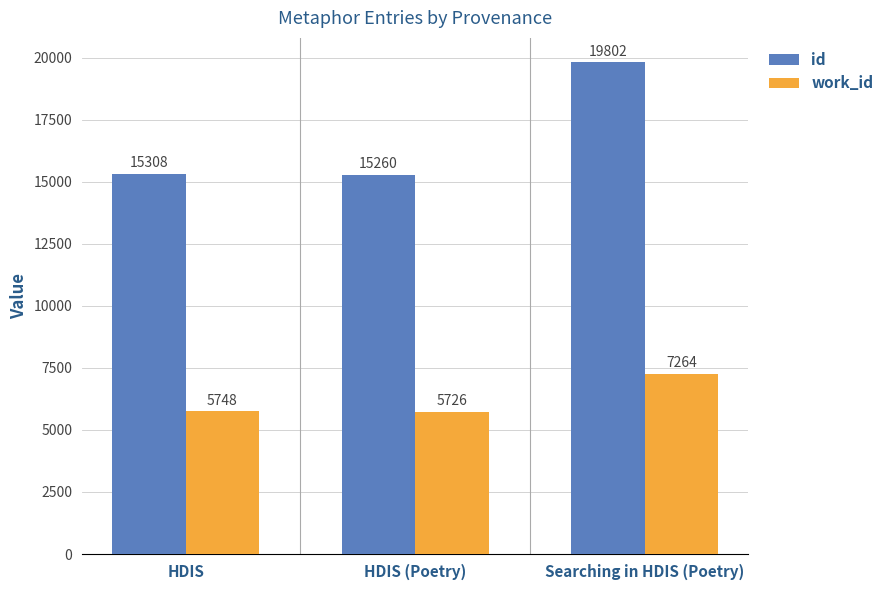

Is the value of id at Searching in HDIS (Poetry) greater than the value of work_id at HDIS?

Yes